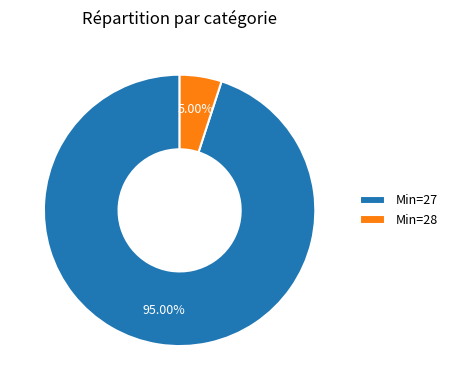

Does any single category account for the majority?

Yes